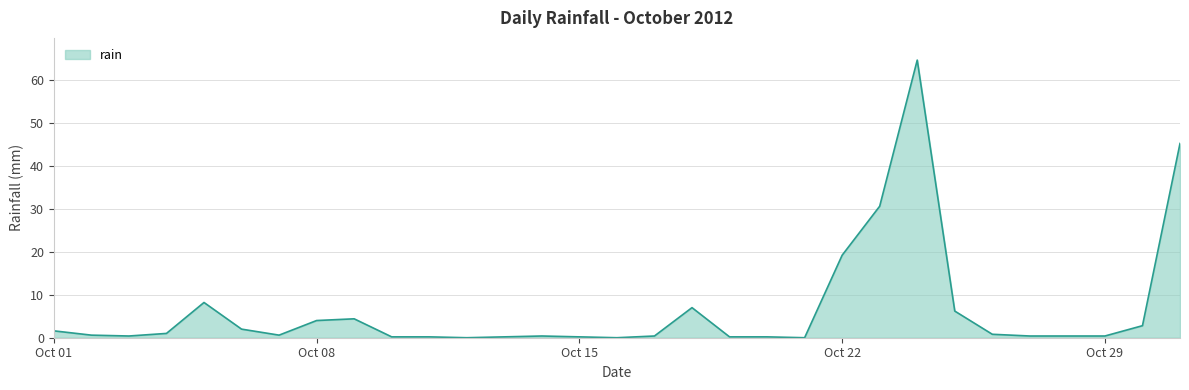

What is the difference between the maximum and minimum values?

64.6